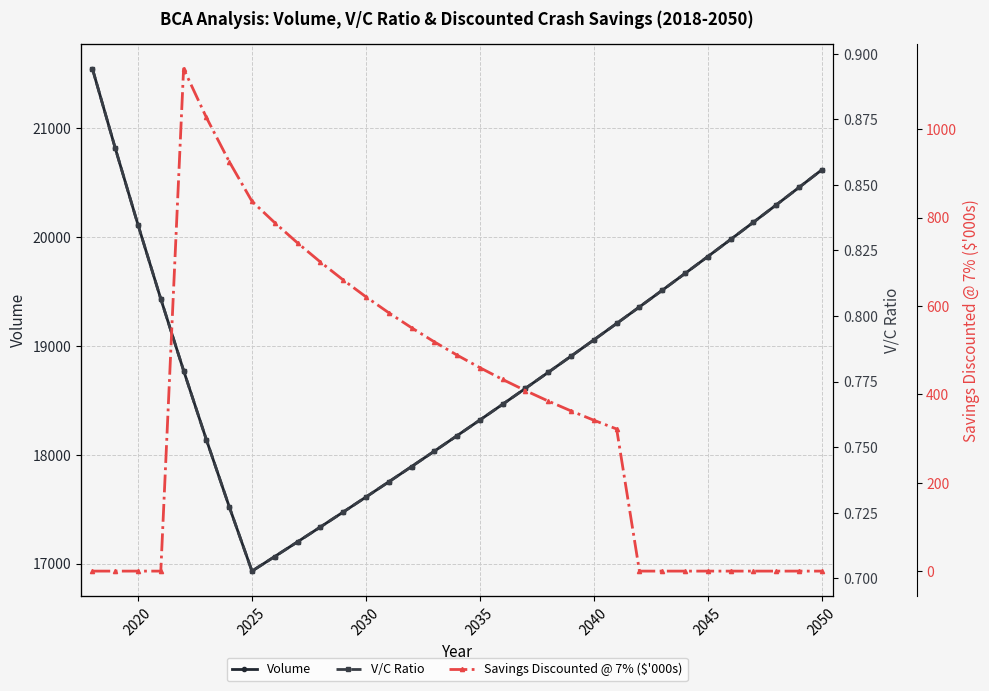

How many data points does each series have?

33